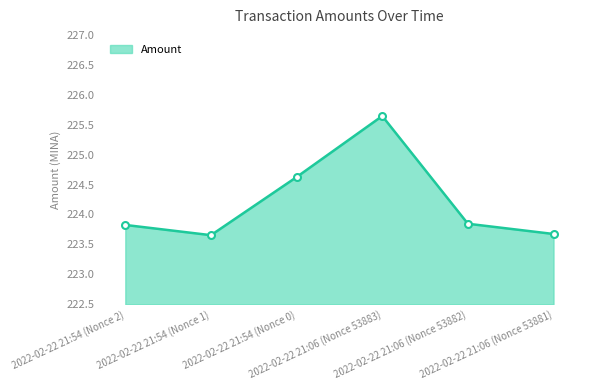

What is the maximum value shown in the chart?

225.6